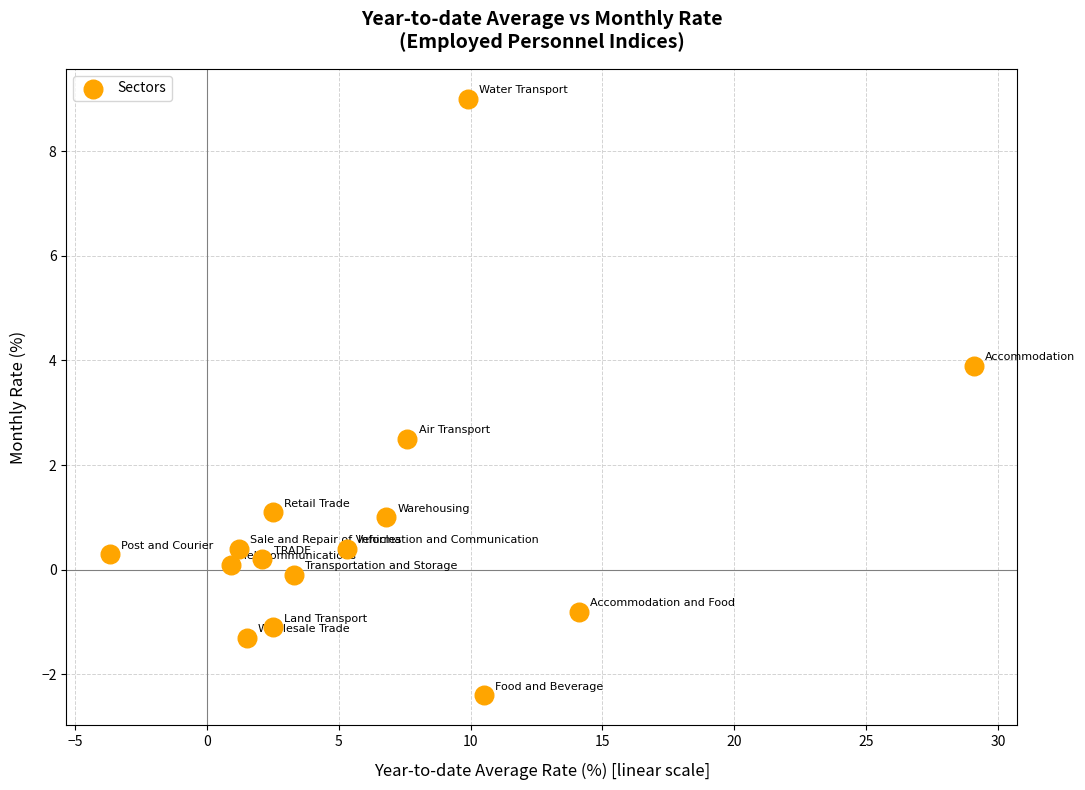

What is the range of Y values (max minus min)?

11.4